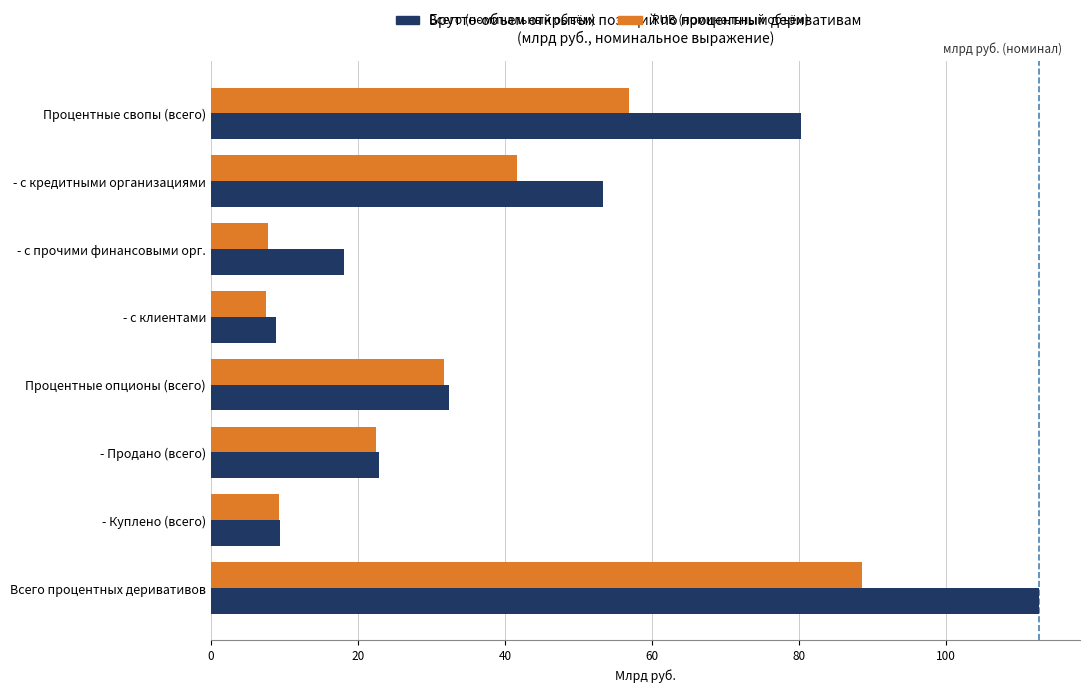

What is the sum of all Всего (номинальный объём) values?

337.8